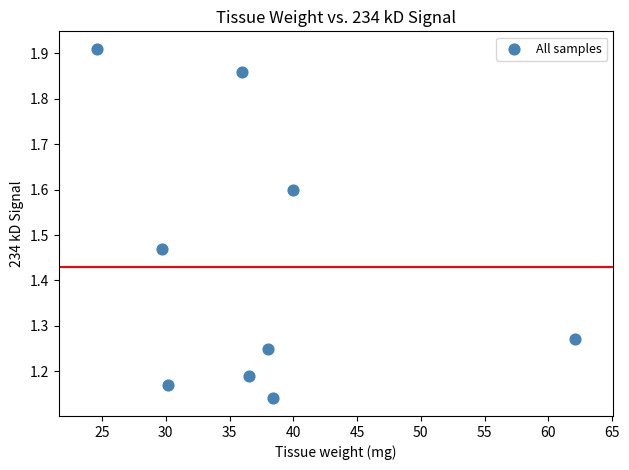

What is the average X value?

37.3